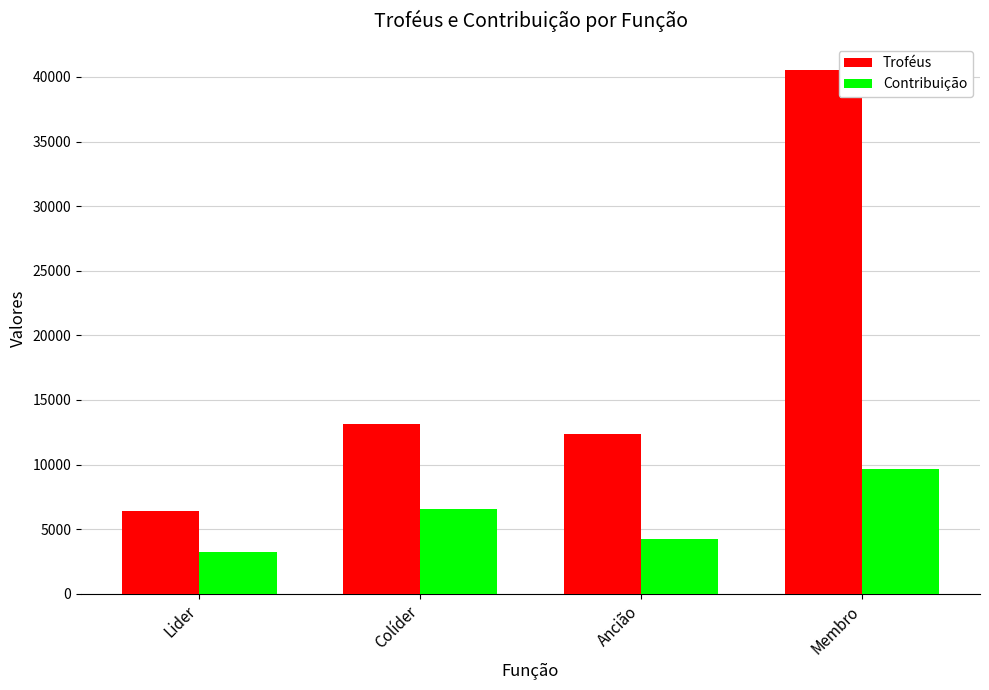

Is it true that Contribuição equals 2771 at Ancião?

False